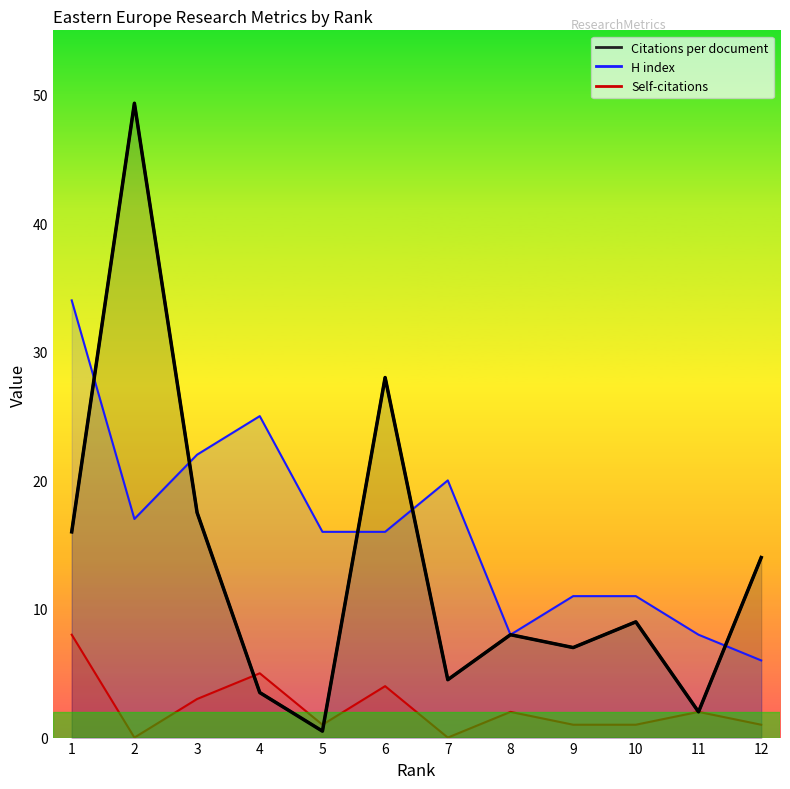

Reading right to left, extract all data points from this chart.

Citations per document: 12=14.0	11=2.0	10=9.0	9=7.0	8=8.0	7=4.5	6=28.0	5=0.5	4=3.5	3=17.5	2=49.3	1=16.0
H index: 12=6.0	11=8.0	10=11.0	9=11.0	8=8.0	7=20.0	6=16.0	5=16.0	4=25.0	3=22.0	2=17.0	1=34.0
Self-citations: 12=1.0	11=2.0	10=1.0	9=1.0	8=2.0	7=0.0	6=4.0	5=1.0	4=5.0	3=3.0	2=0.0	1=8.0